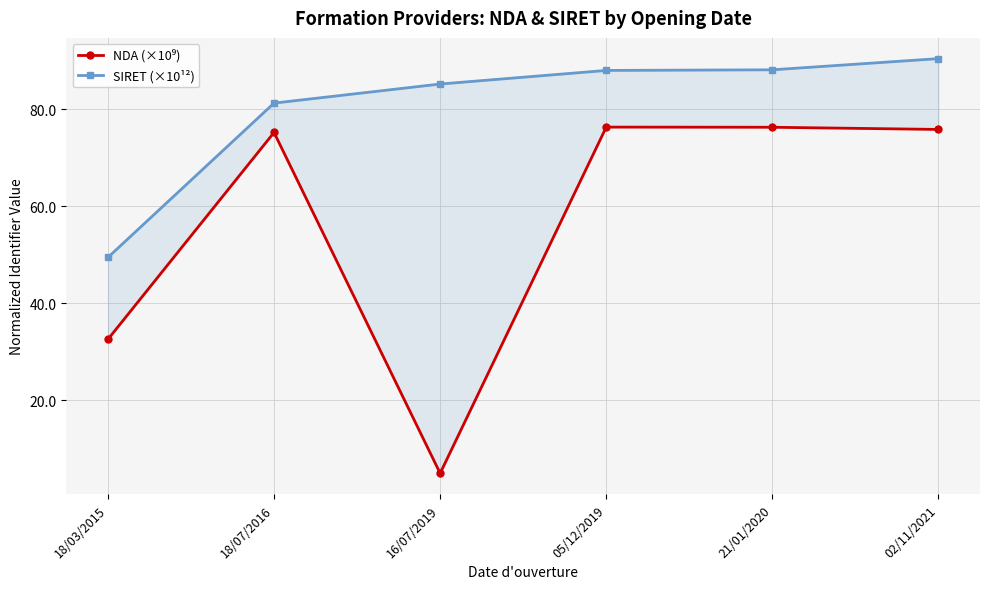

Rank the series by their average value, from lowest to highest.

NDA (×10⁹), SIRET (×10¹²)